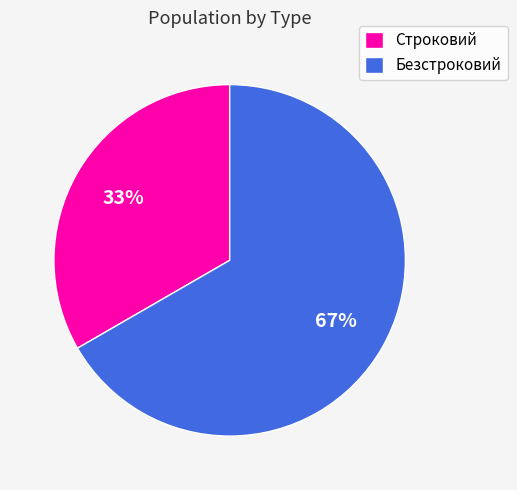

Rank the categories by value from highest to lowest.

Безстроковий, Строковий